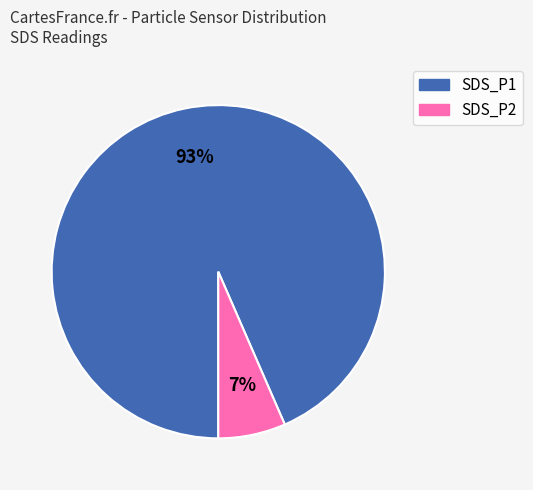

Which has a higher value, SDS_P1 or SDS_P2?

SDS_P1